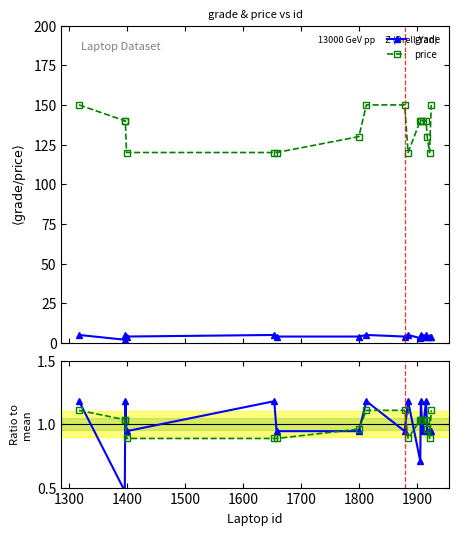

True or false: grade has more than 0 points higher than both neighbors.

True